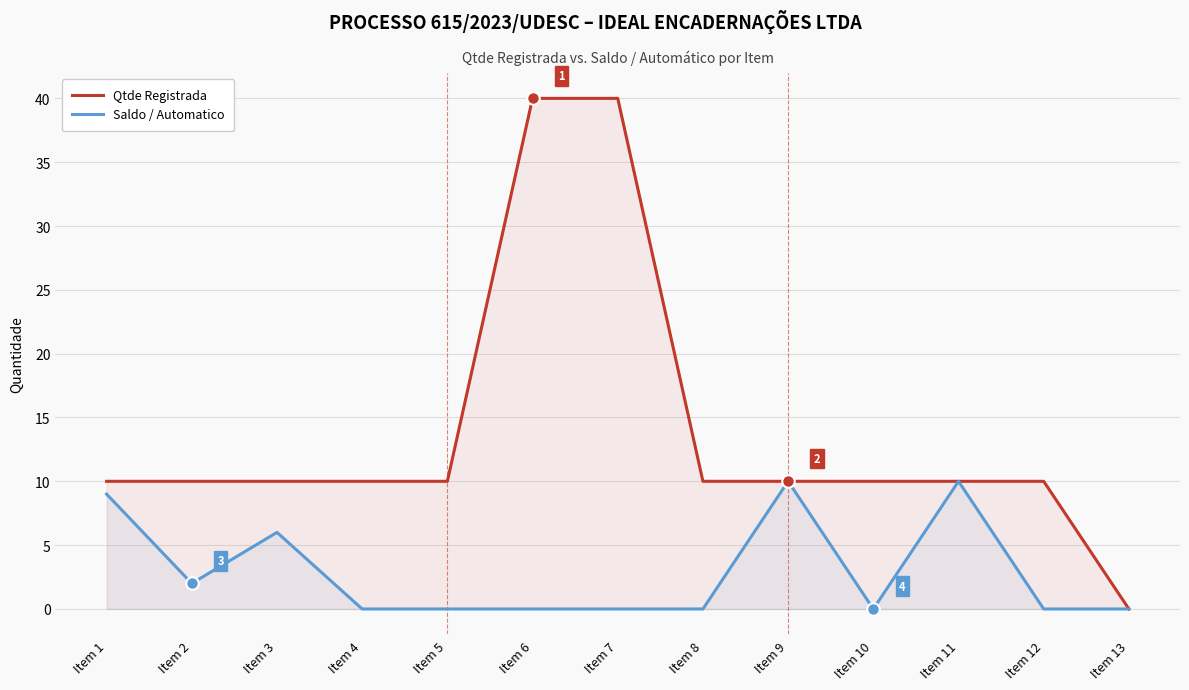

How many values in Qtde Registrada are above zero?

12